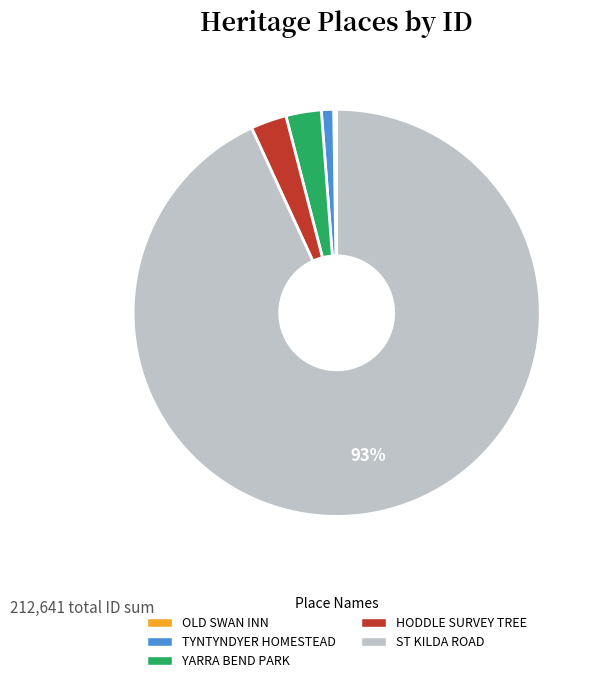

Between ST KILDA ROAD and HODDLE SURVEY TREE, which is larger?

ST KILDA ROAD